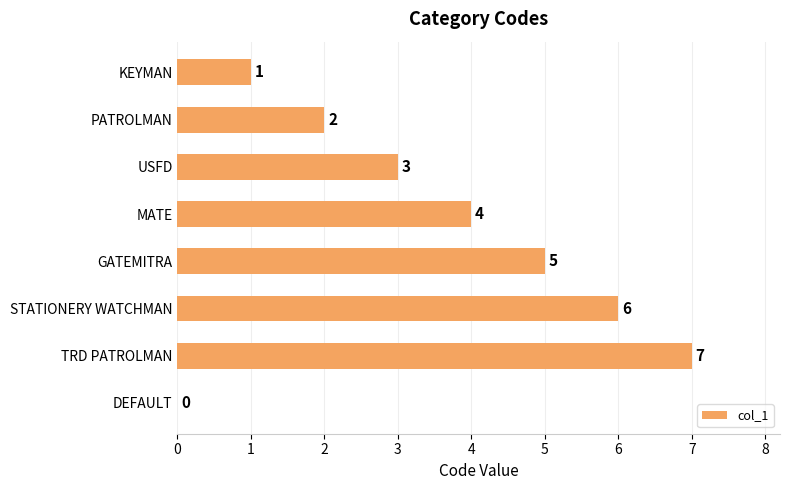

Which category has the highest value across all series?

TRD PATROLMAN